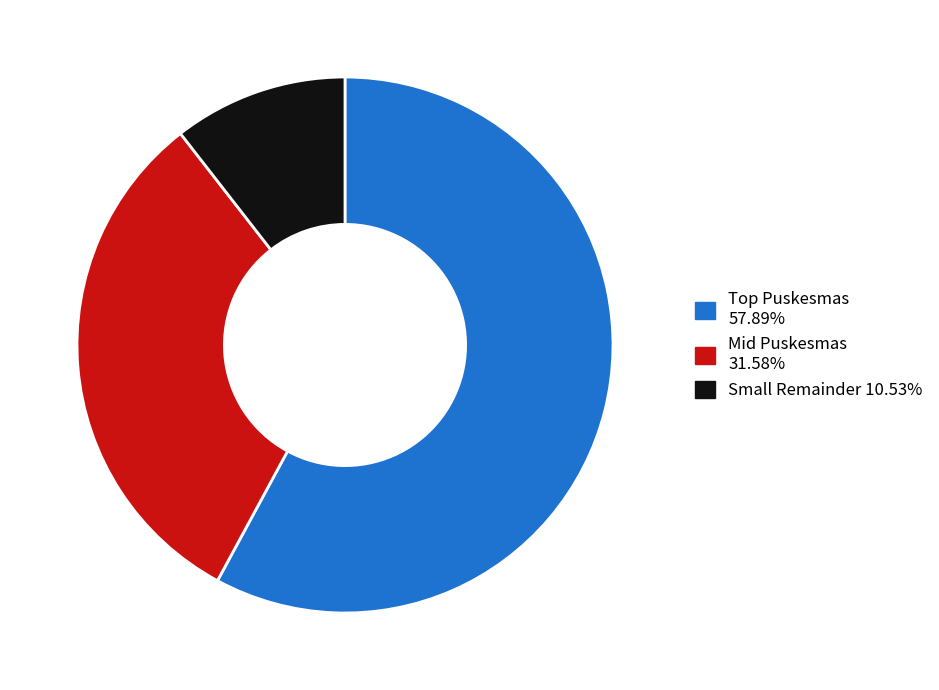

How many slices are in this pie chart?

3